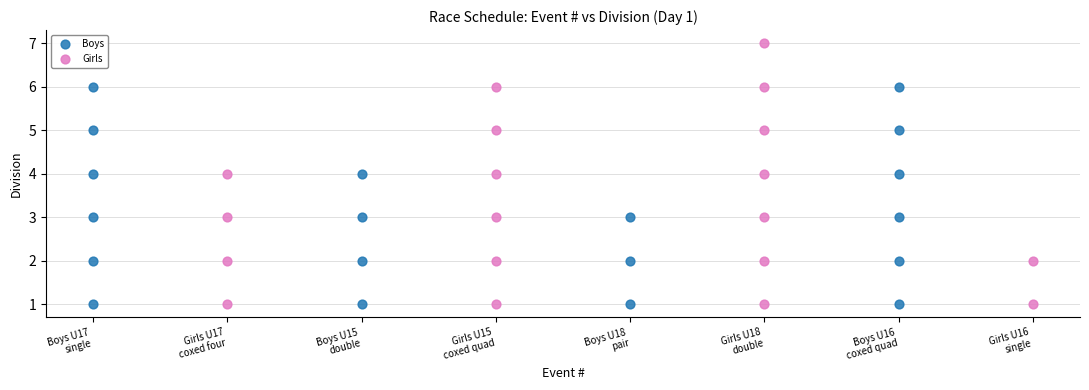

Which series contains the highest Y value?

Girls